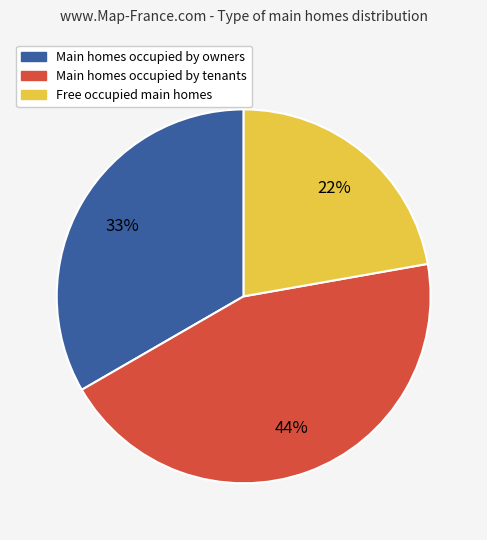

To the nearest percent, what is the average slice percentage?

33%